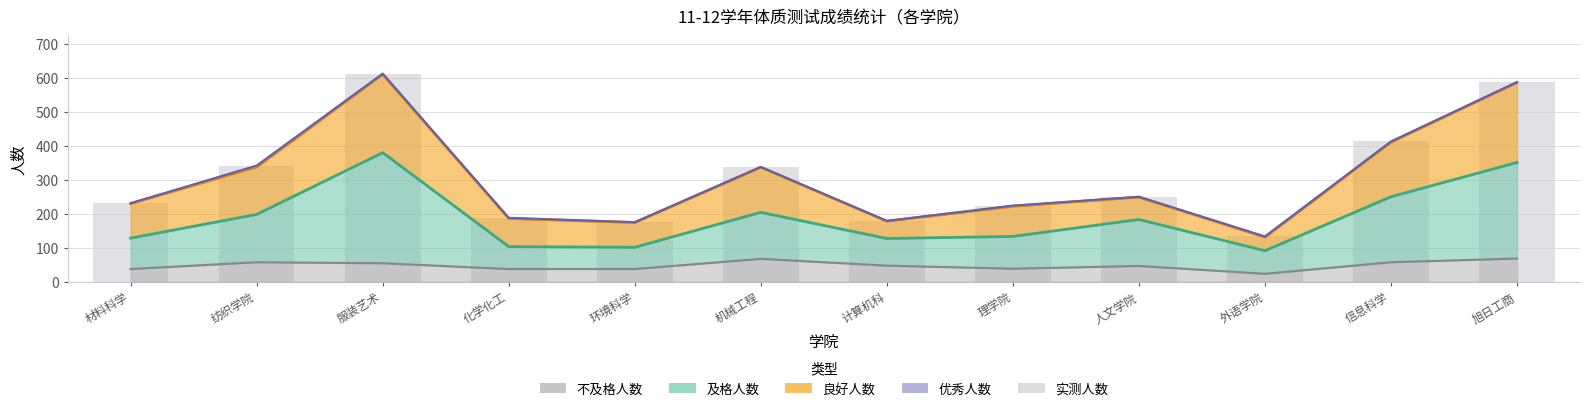

The chart shows a value of 224 at 理学院. True or false?

True